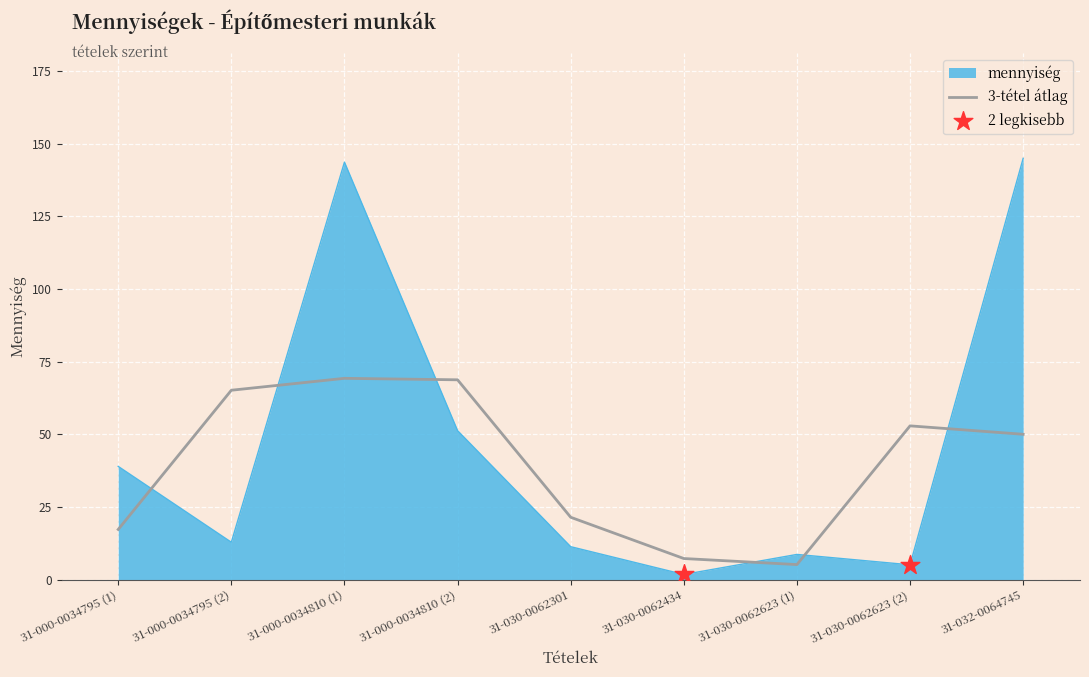

Between 31-030-0062623 (1) and 31-030-0062623 (2), which series saw the biggest shift?

3-tétel átlag